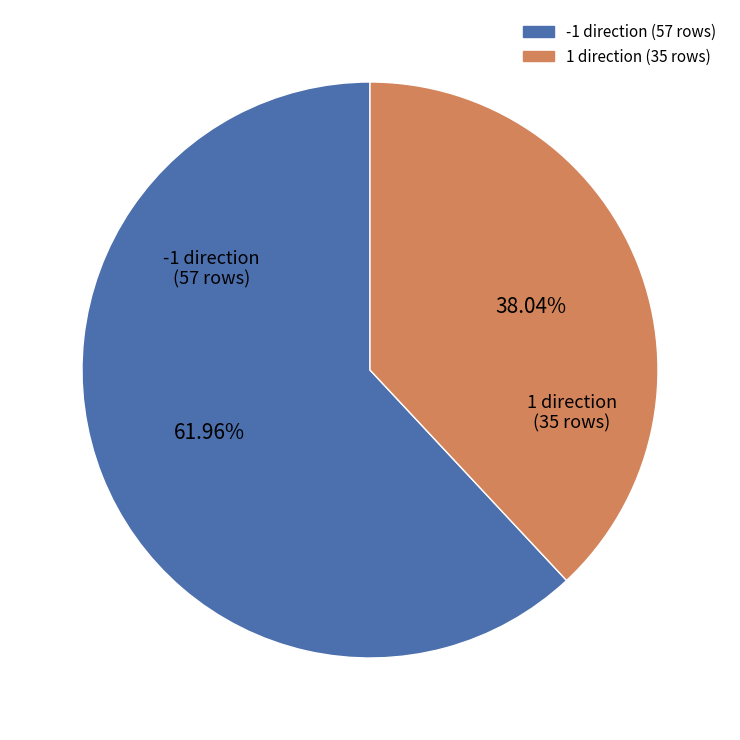

How many segments does this pie chart have?

2